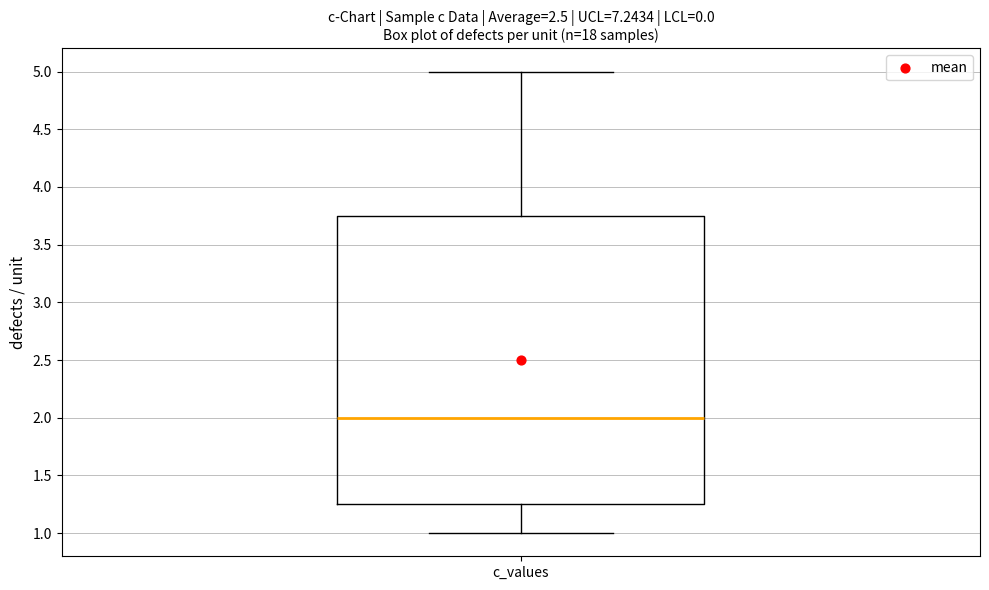

Read this box plot against the y-axis: the position of the median line, the range covered by the box, and the ends of both whiskers. The values are not printed on the chart, so give them approximately, as read against the axis.

median 2.00, box 1.25 to 3.75, whiskers 1.00 to 5.00